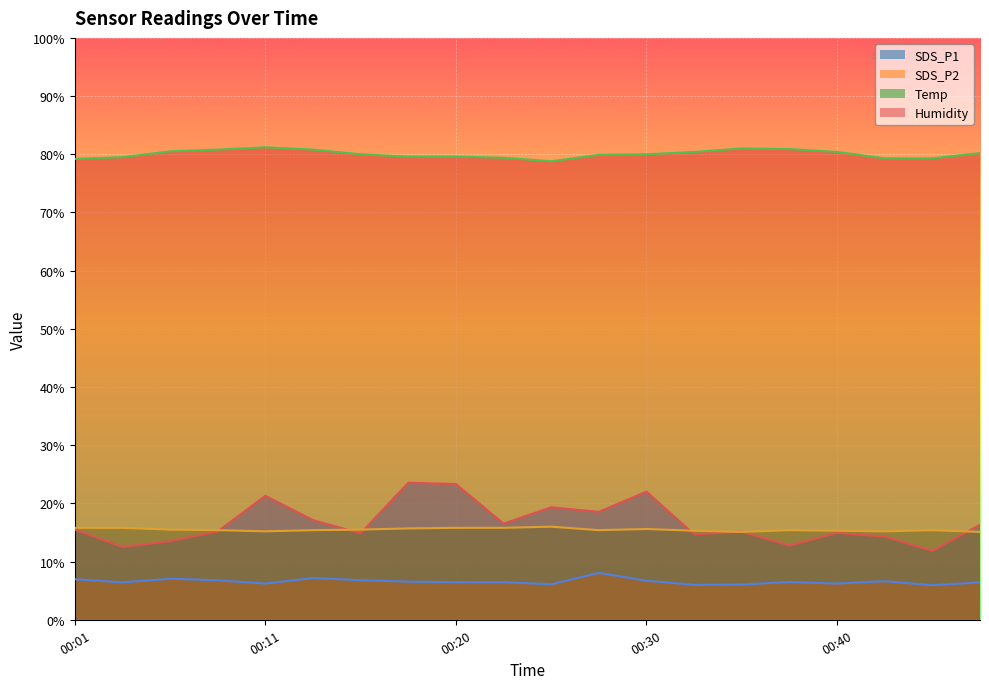

List the series in order of their peak value, highest first.

Humidity, SDS_P1, Temp, SDS_P2